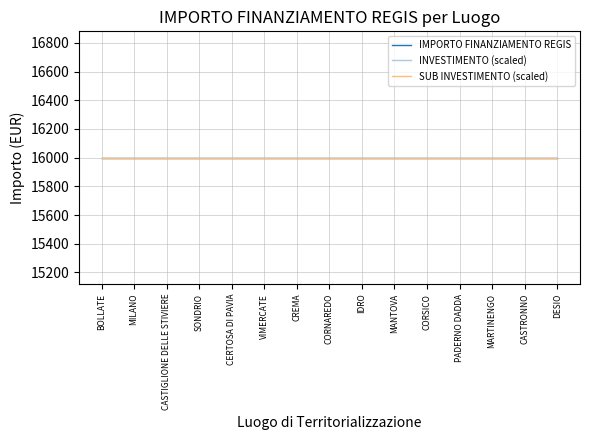

List the labels in order of SUB INVESTIMENTO value, smallest first.

BOLLATE, MILANO, CASTIGLIONE DELLE STIVIERE, SONDRIO, CERTOSA DI PAVIA, VIMERCATE, CREMA, CORNAREDO, IDRO, MANTOVA, CORSICO, PADERNO DADDA, MARTINENGO, CASTRONNO, DESIO